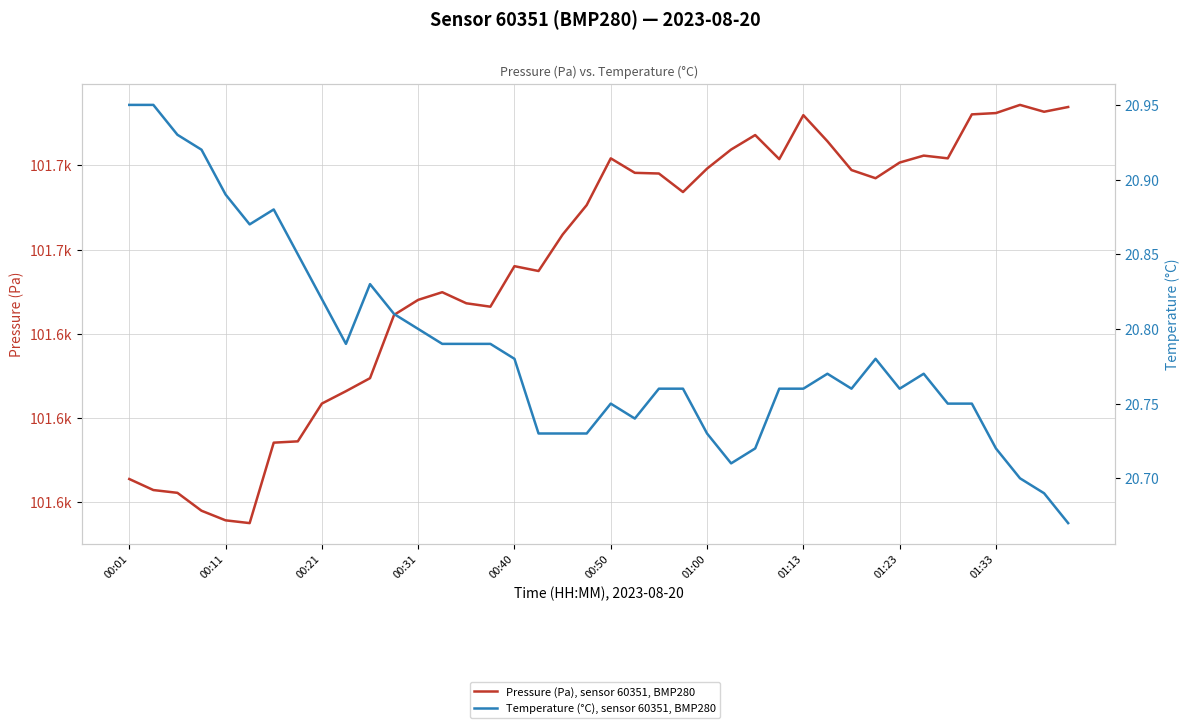

True or false: Pressure (Pa), sensor 60351, BMP280 has more than 2 points higher than both neighbors.

True